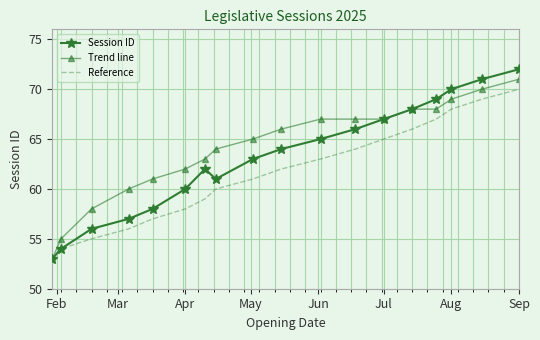

What is the minimum value for Session ID?

53